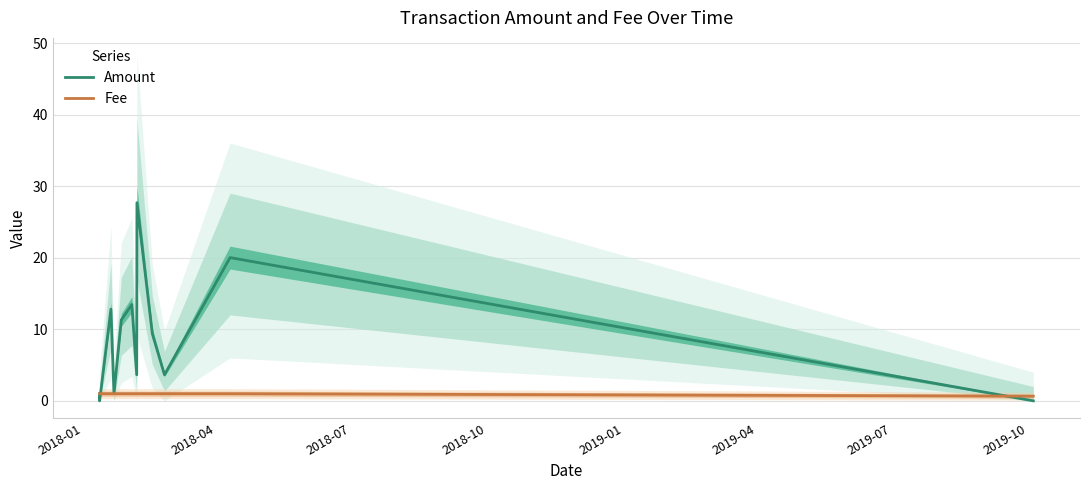

Reading left to right, transcribe all the data shown in this chart.

Amount: 1.0	0.0	12.8	1.0	11.3	13.5	3.6	27.7	9.4	3.6	20.0	0.0
Fee: 1.0	1.0	1.0	1.0	1.0	1.0	1.0	1.0	1.0	1.0	1.0	0.7